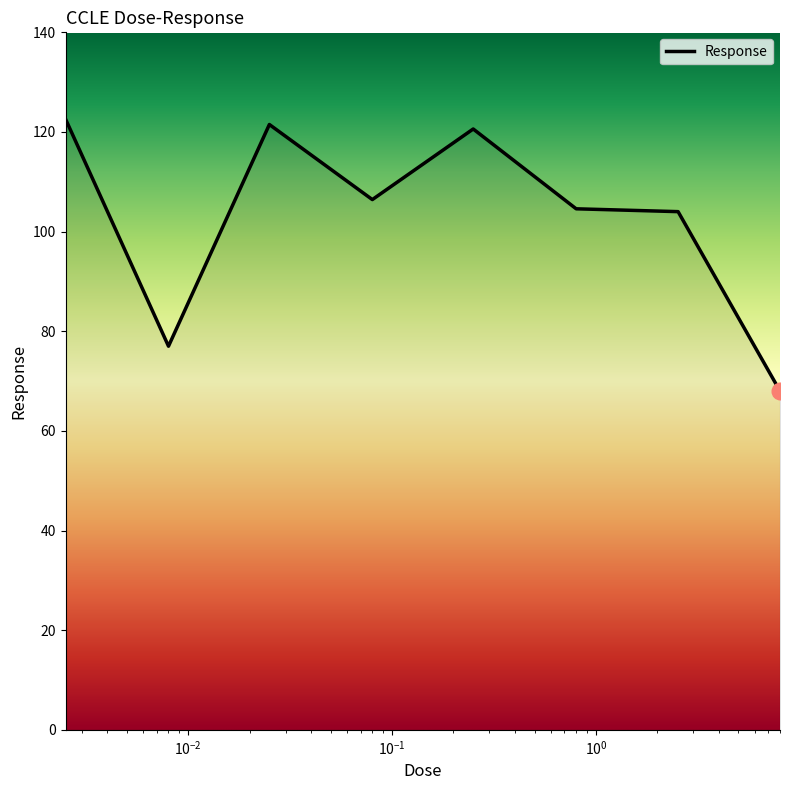

What is the difference between the second highest and second lowest values?

44.5